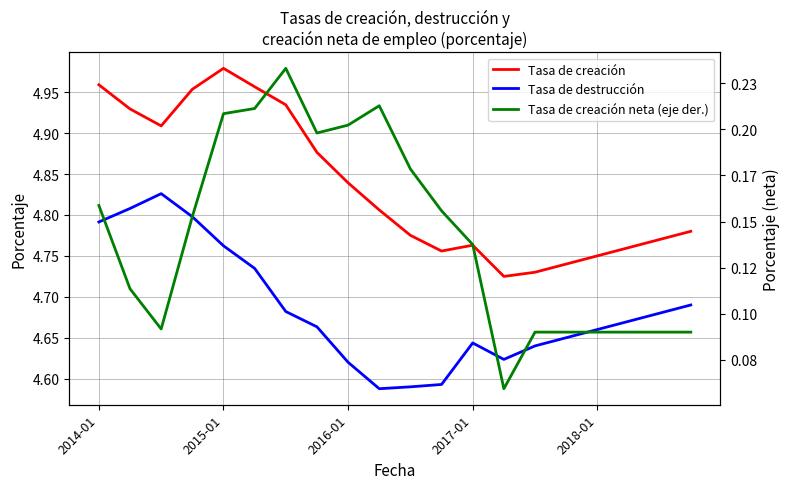

What position from the left is 2014-01?

1